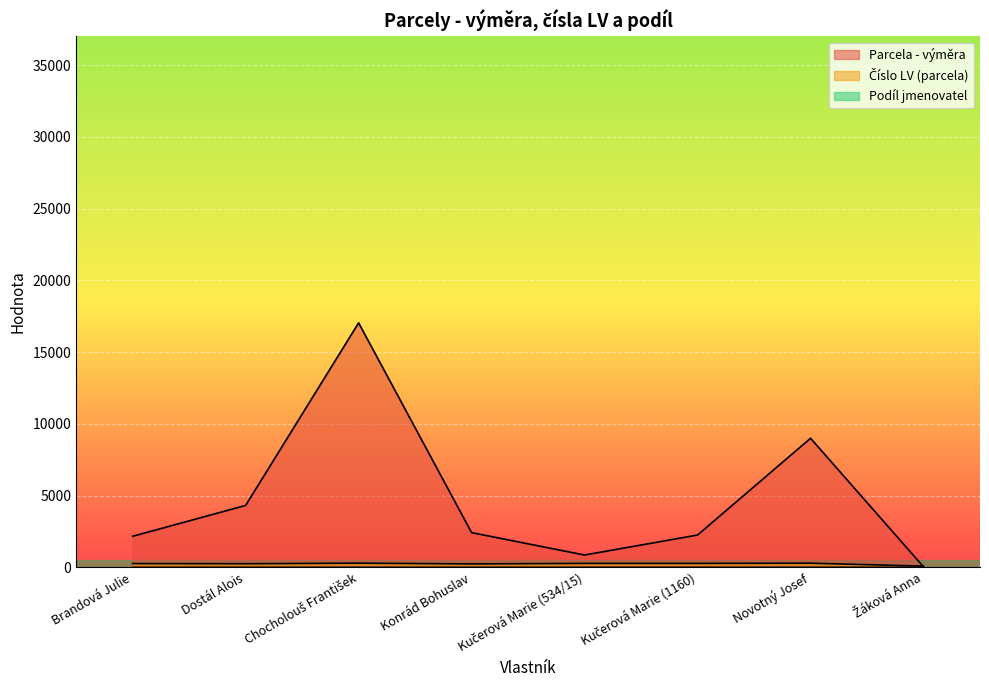

Does the chart display data point markers on the line(s)?

No